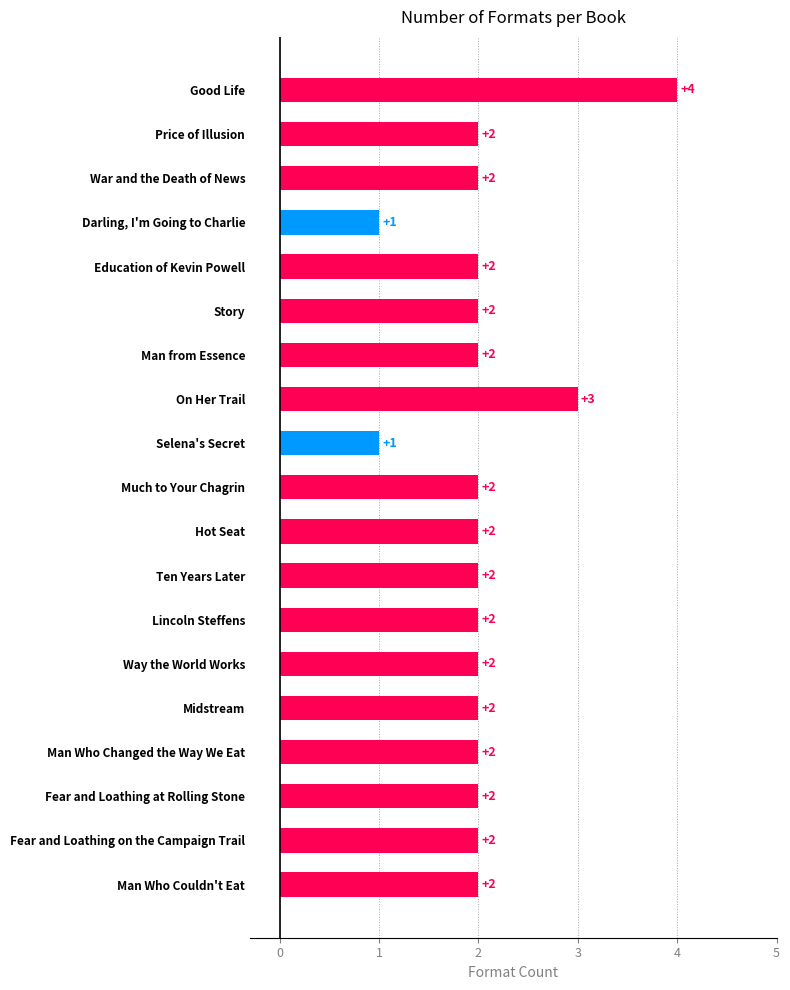

Reading top to bottom, list all the values displayed in this chart.

Good Life=4	Price of Illusion=2	War and the Death of News=2	Darling, I'm Going to Charlie=1	Education of Kevin Powell=2	Story=2	Man from Essence=2	On Her Trail=3	Selena's Secret=1	Much to Your Chagrin=2	Hot Seat=2	Ten Years Later=2	Lincoln Steffens=2	Way the World Works=2	Midstream=2	Man Who Changed the Way We Eat=2	Fear and Loathing at Rolling Stone=2	Fear and Loathing on the Campaign Trail=2	Man Who Couldn't Eat=2